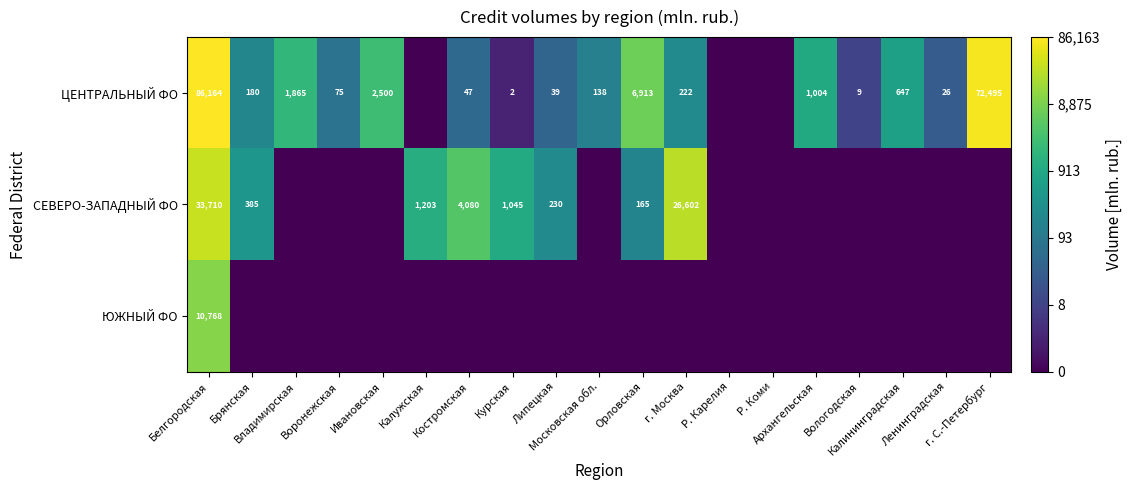

Is it true that ЮЖНЫЙ ФО equals -4.5 at Ленинградская?

False